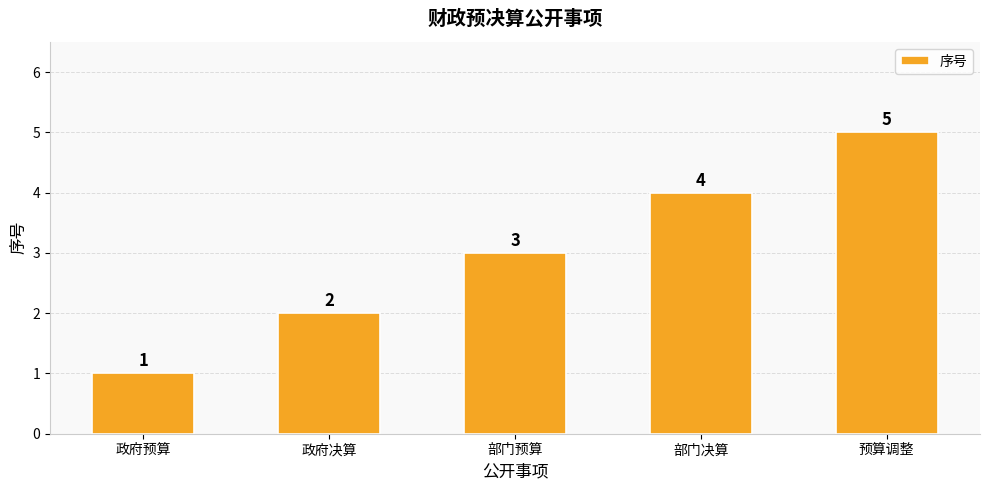

Is it true that the value at 政府决算 is 2?

True